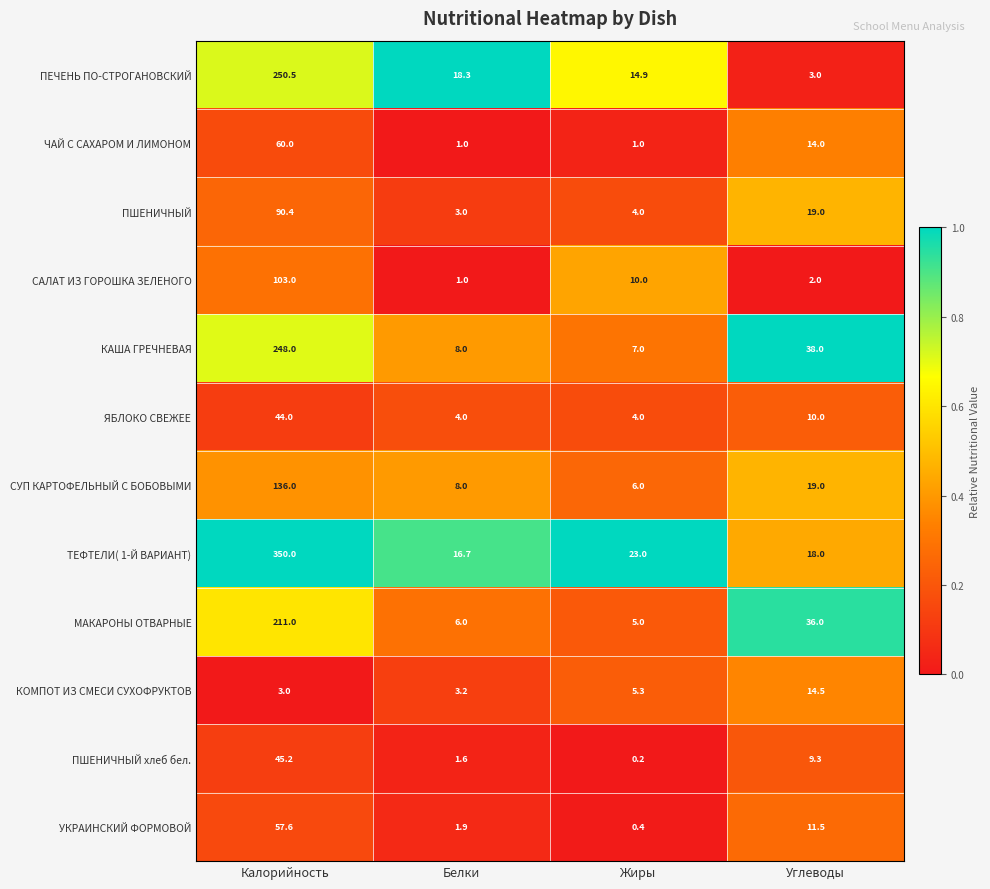

List the series in order of their peak value, lowest first.

КОМПОТ ИЗ СМЕСИ СУХОФРУКТОВ, ЯБЛОКО СВЕЖЕЕ, ПШЕНИЧНЫЙ хлеб бел., УКРАИНСКИЙ ФОРМОВОЙ, ЧАЙ С САХАРОМ И ЛИМОНОМ, ПШЕНИЧНЫЙ, САЛАТ ИЗ ГОРОШКА ЗЕЛЕНОГО, СУП КАРТОФЕЛЬНЫЙ С БОБОВЫМИ, МАКАРОНЫ ОТВАРНЫЕ, КАША ГРЕЧНЕВАЯ, ПЕЧЕНЬ ПО-СТРОГАНОВСКИЙ, ТЕФТЕЛИ( 1-Й ВАРИАНТ)